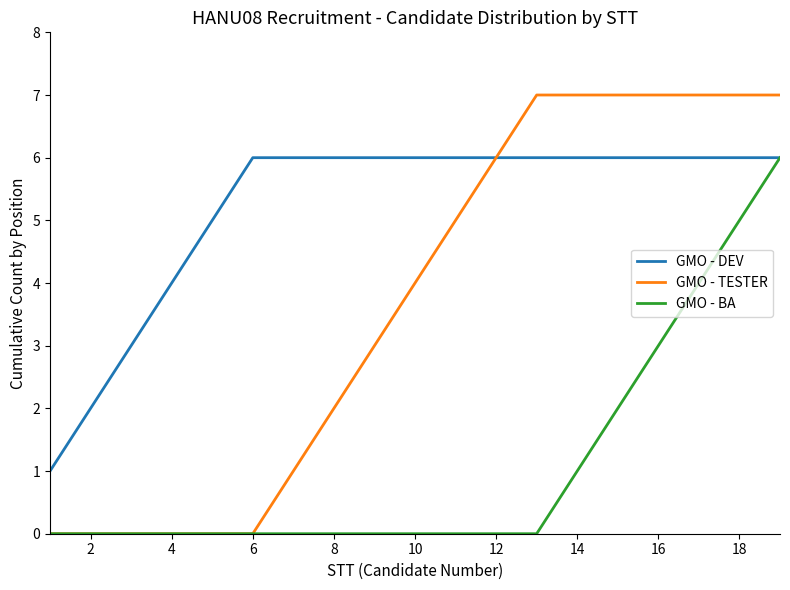

Which series has the largest total across all categories?

GMO - DEV